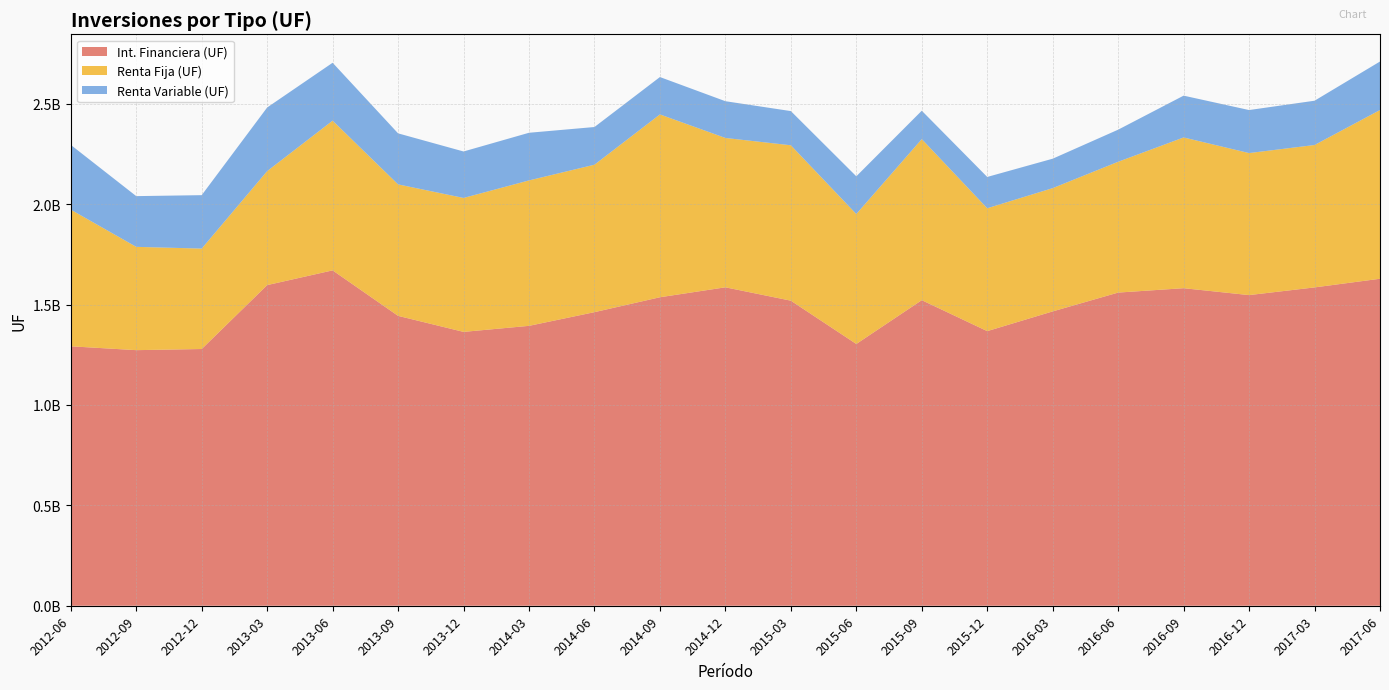

Reading left to right, list all the values displayed in this chart.

Int. Financiera (UF): 1292366694.8	1273171758.2	1278843245.8	1597187177.8	1670595763.7	1443984141.6	1364153200.5	1394230922.9	1462410203.9	1536687081.7	1586213980.6	1519628191.2	1303939961.1	1522145422.2	1367936177.4	1466218594.7	1559966161.6	1581804429.1	1547431806.9	1585699245.3	1628842000.8
Renta Fija (UF): 680672810.2	514547938.6	500259517.7	567775480.0	745746160.9	654944200.3	667208415.2	724430631.2	734547080.9	910738746.0	743957011.3	774083815.9	647254534.1	802348134.1	612101834.4	614022663.0	651621519.2	750893234.9	707490564.2	709367002.4	840440270.2
Renta Variable (UF): 322596342.3	252738646.3	266147410.0	317006253.9	288449911.4	254197474.0	231485213.4	237382883.9	187734521.0	186201719.8	183105171.0	170329495.7	188017426.7	141378289.7	155924675.4	146646180.4	159893715.4	208269878.4	214306364.3	220619634.1	241700250.4